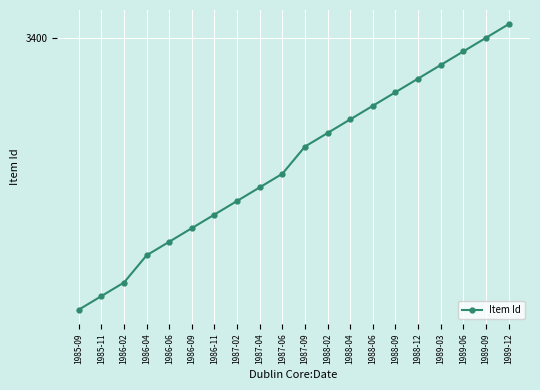

Does the chart have visible grid lines?

Yes